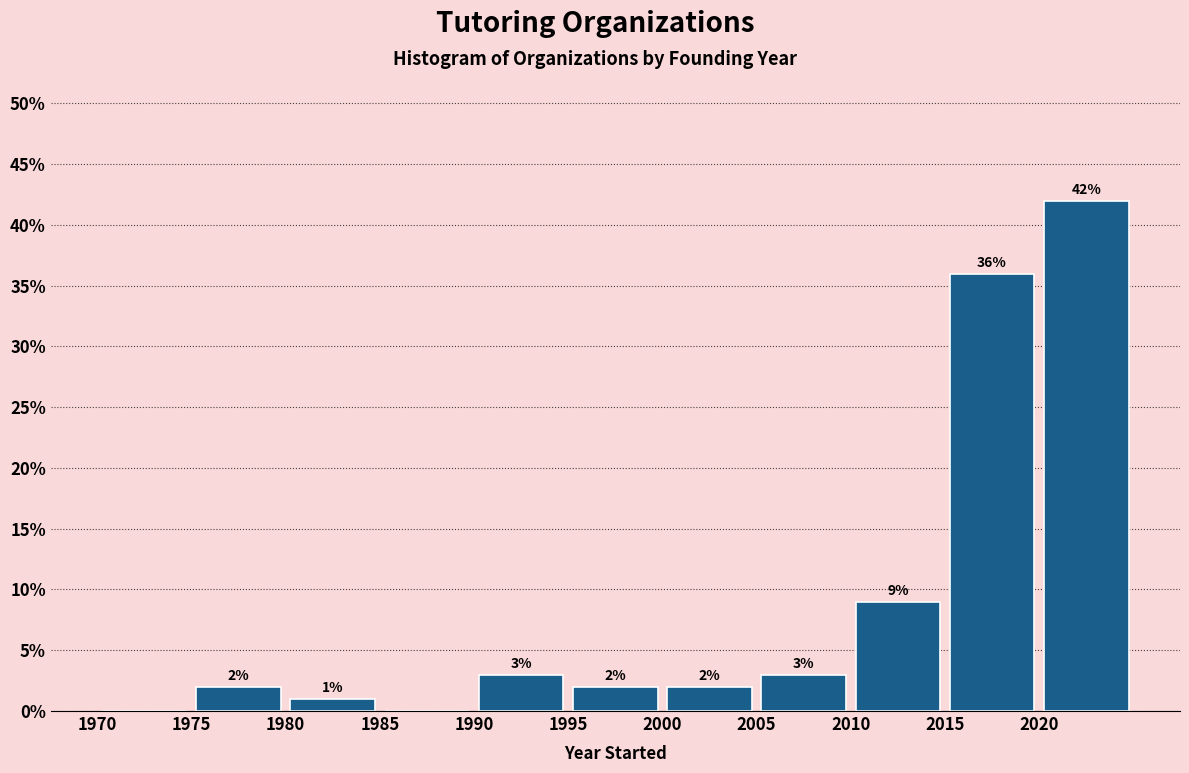

Over which range of the x-axis is the bar tallest?

2020 to 2025